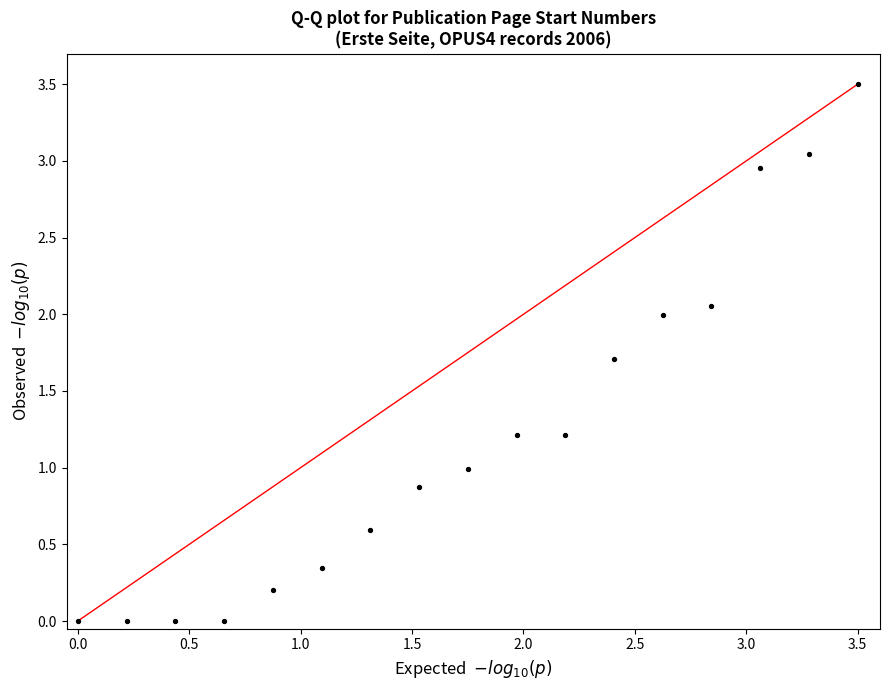

What is the range of Y values (max minus min)?

3.5